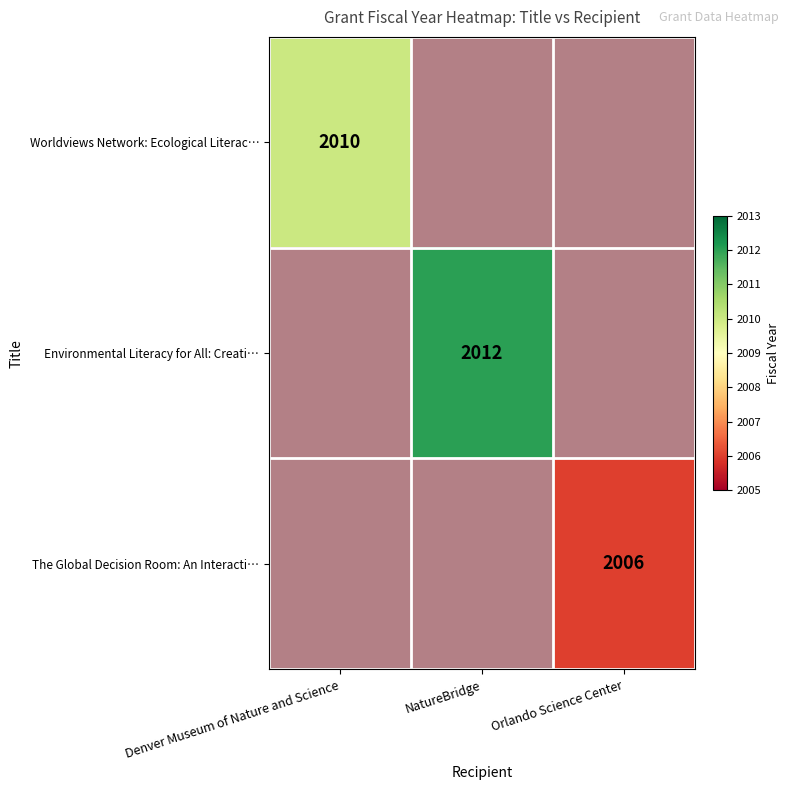

Which series has the widest spread of values?

Environmental Literacy for All: Creati…